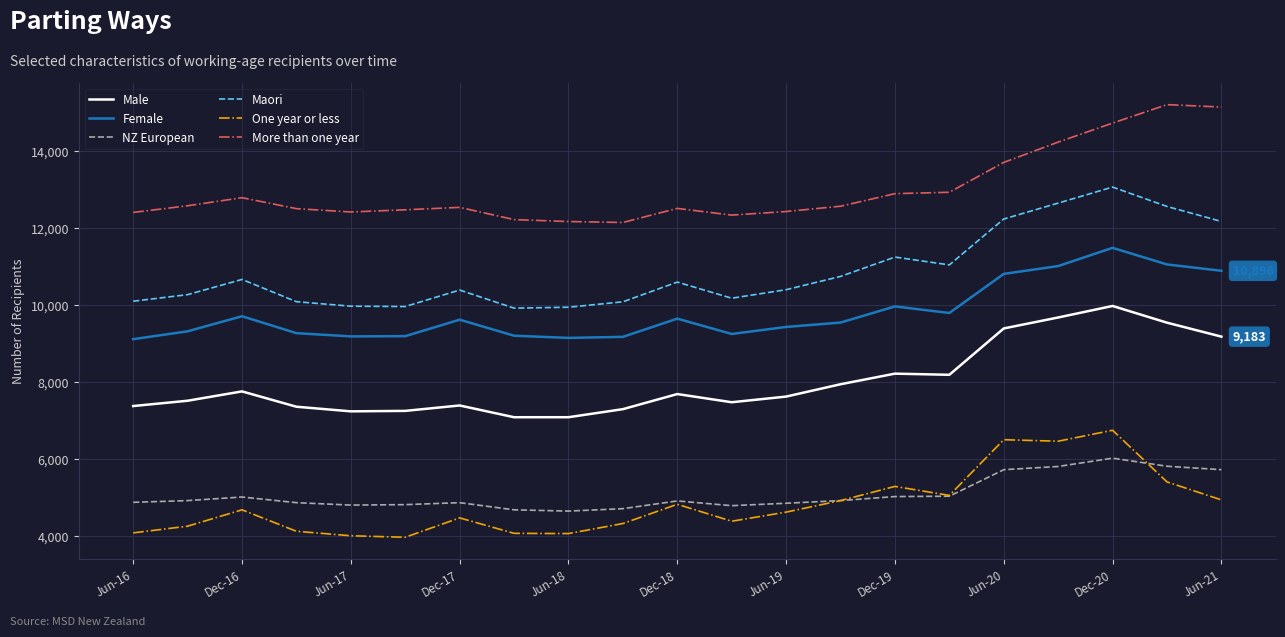

Rank the series by their maximum value, from lowest to highest.

NZ European, One year or less, Male, Female, Maori, More than one year